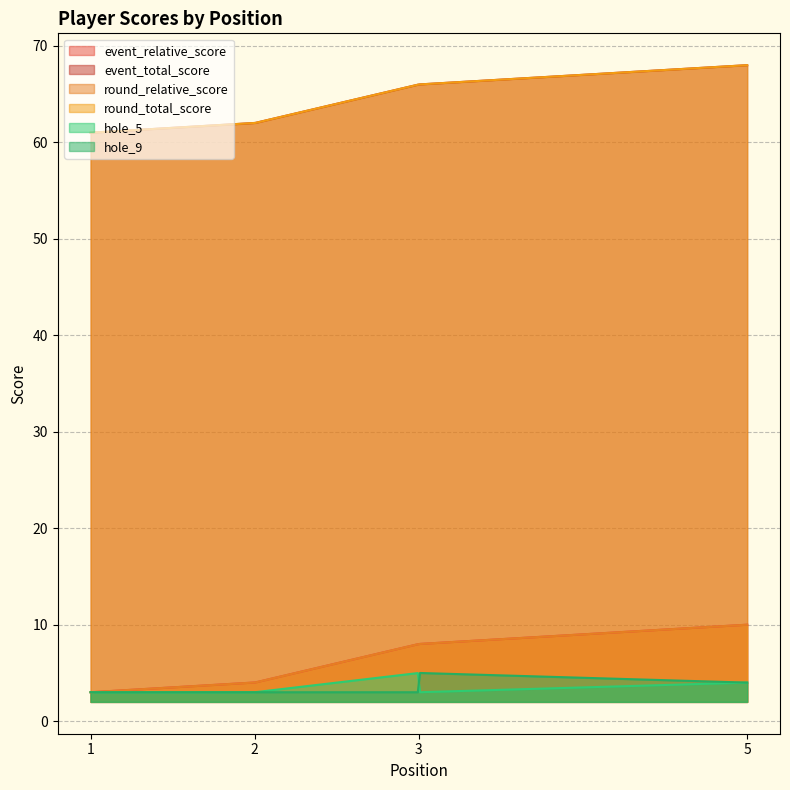

What is the minimum value for round_relative_score?

3